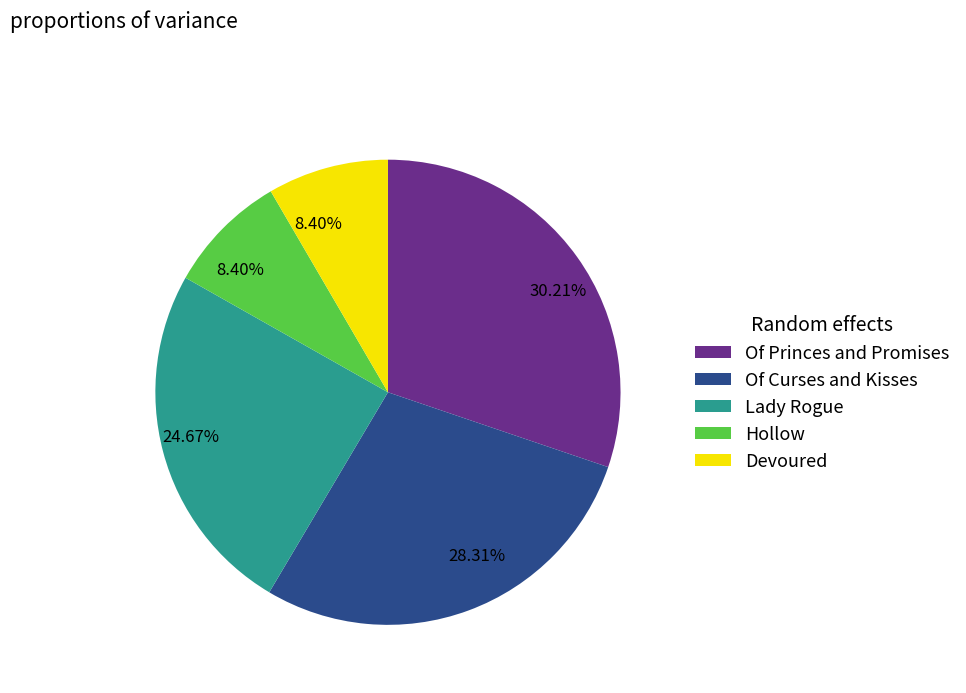

What portion of the pie excludes Devoured?

91.6%